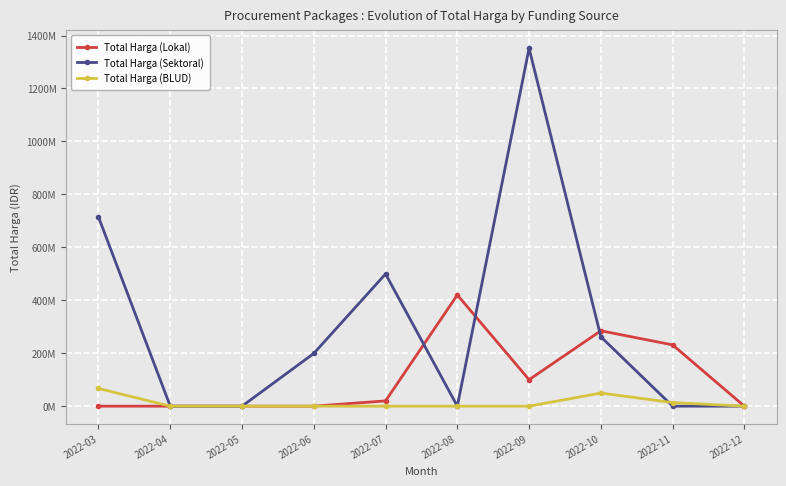

Count the Total Harga (BLUD) values in the range 0 to 13442000.

8